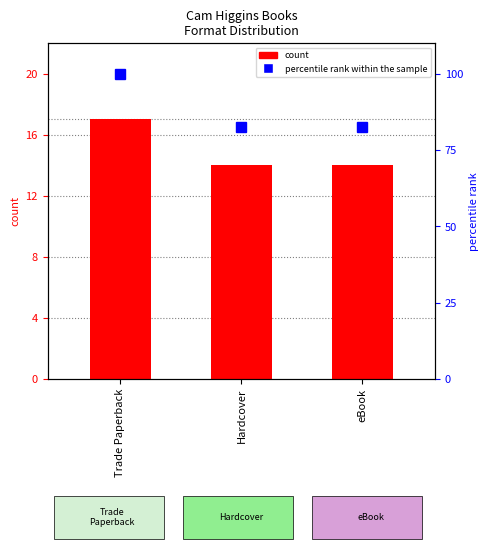

Reading right to left, extract all data points from this chart.

count: eBook=14.0	Hardcover=14.0	Trade Paperback=17.0
percentile rank within the sample: eBook=82.4	Hardcover=82.4	Trade Paperback=100.0